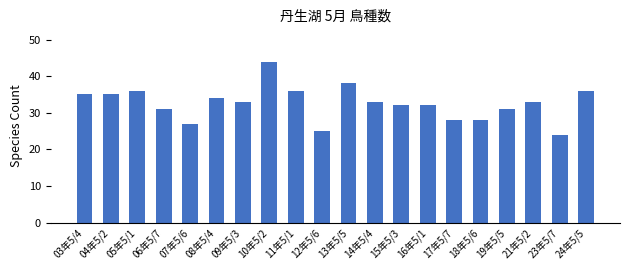

Reading left to right, transcribe all the data shown in this chart.

03年5/4=35	04年5/2=35	05年5/1=36	06年5/7=31	07年5/6=27	08年5/4=34	09年5/3=33	10年5/2=44	11年5/1=36	12年5/6=25	13年5/5=38	14年5/4=33	15年5/3=32	16年5/1=32	17年5/7=28	18年5/6=28	19年5/5=31	21年5/2=33	23年5/7=24	24年5/5=36